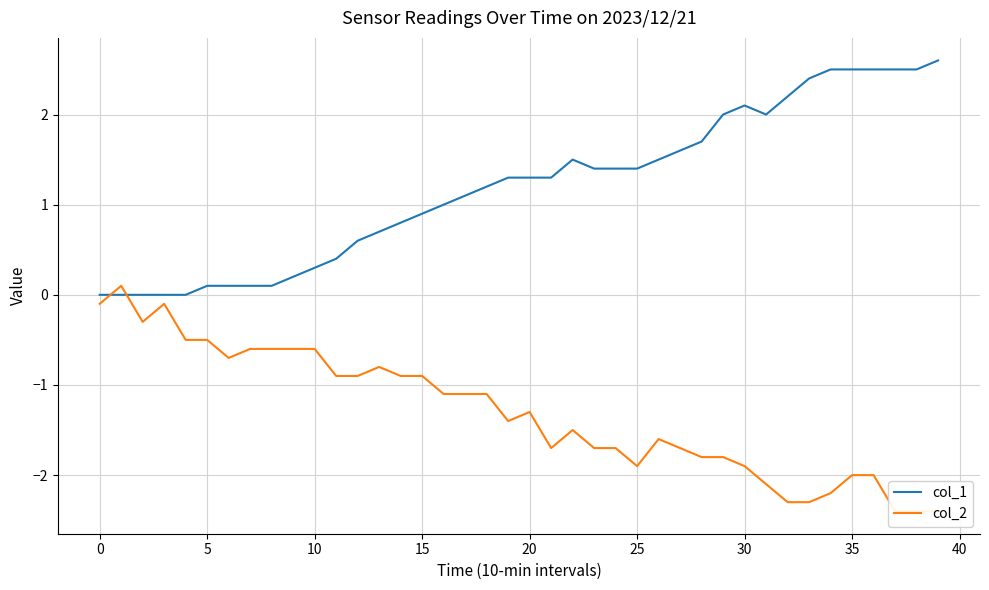

What is the total value across all series at 15?

-0.5